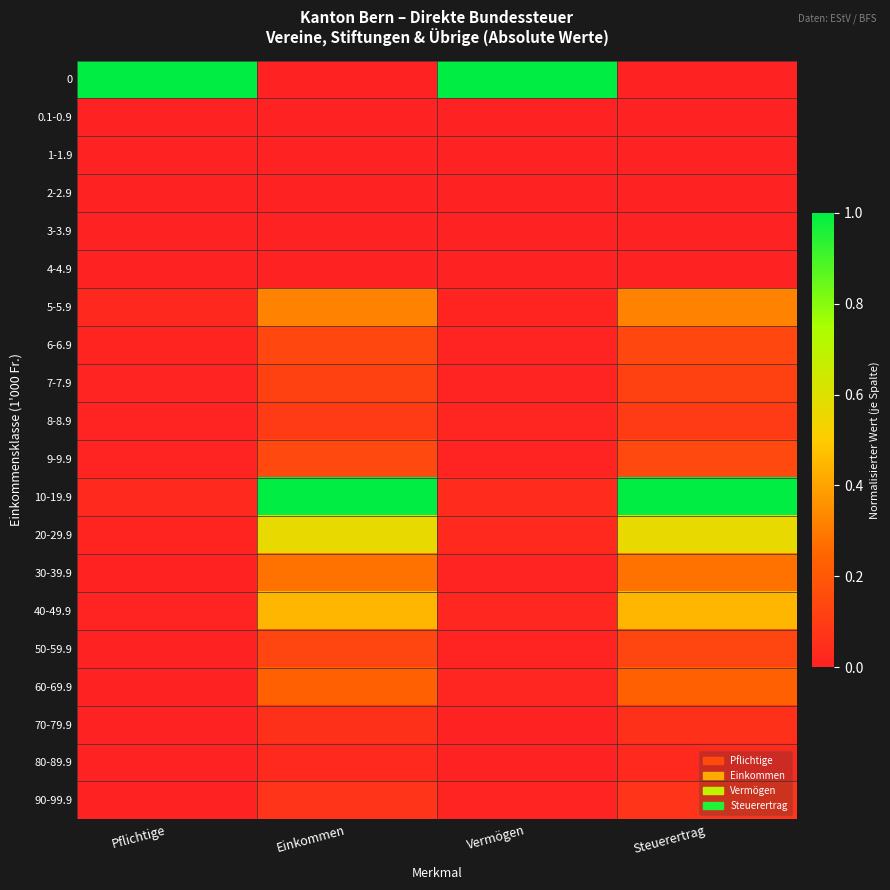

Reading left to right, extract all data points from this chart.

0: Pflichtige=1.0	Einkommen=0.0	Vermögen=1.0	Steuerertrag=0.0
0.1-0.9: Pflichtige=0.0	Einkommen=0.0	Vermögen=0.0	Steuerertrag=0.0
1-1.9: Pflichtige=0.0	Einkommen=0.0	Vermögen=0.0	Steuerertrag=0.0
2-2.9: Pflichtige=0.0	Einkommen=0.0	Vermögen=0.0	Steuerertrag=0.0
3-3.9: Pflichtige=0.0	Einkommen=0.0	Vermögen=0.0	Steuerertrag=0.0
4-4.9: Pflichtige=0.0	Einkommen=0.0	Vermögen=0.0	Steuerertrag=0.0
5-5.9: Pflichtige=0.0	Einkommen=0.3	Vermögen=0.0	Steuerertrag=0.3
6-6.9: Pflichtige=0.0	Einkommen=0.1	Vermögen=0.0	Steuerertrag=0.1
7-7.9: Pflichtige=0.0	Einkommen=0.1	Vermögen=0.0	Steuerertrag=0.1
8-8.9: Pflichtige=0.0	Einkommen=0.1	Vermögen=0.0	Steuerertrag=0.1
9-9.9: Pflichtige=0.0	Einkommen=0.1	Vermögen=0.0	Steuerertrag=0.1
10-19.9: Pflichtige=0.0	Einkommen=1.0	Vermögen=0.0	Steuerertrag=1.0
20-29.9: Pflichtige=0.0	Einkommen=0.6	Vermögen=0.0	Steuerertrag=0.6
30-39.9: Pflichtige=0.0	Einkommen=0.3	Vermögen=0.0	Steuerertrag=0.3
40-49.9: Pflichtige=0.0	Einkommen=0.4	Vermögen=0.0	Steuerertrag=0.4
50-59.9: Pflichtige=0.0	Einkommen=0.1	Vermögen=0.0	Steuerertrag=0.1
60-69.9: Pflichtige=0.0	Einkommen=0.2	Vermögen=0.0	Steuerertrag=0.2
70-79.9: Pflichtige=0.0	Einkommen=0.1	Vermögen=0.0	Steuerertrag=0.1
80-89.9: Pflichtige=0.0	Einkommen=0.0	Vermögen=0.0	Steuerertrag=0.0
90-99.9: Pflichtige=0.0	Einkommen=0.1	Vermögen=0.0	Steuerertrag=0.1